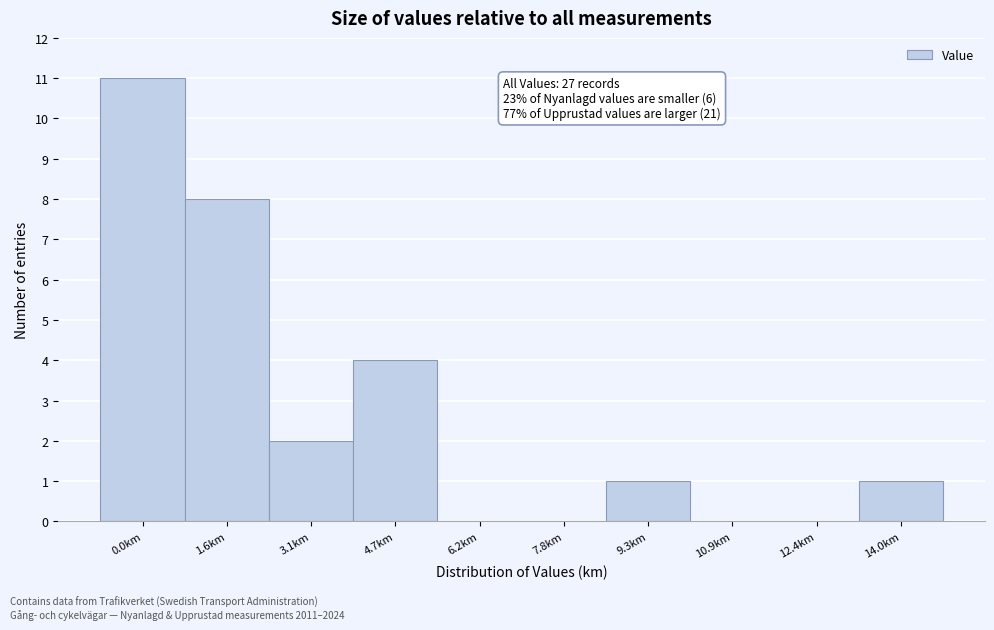

Reading left to right, extract all data points from this chart.

0.0km=11	1.6km=8	3.1km=2	4.7km=4	6.2km=0	7.8km=0	9.3km=1	10.9km=0	12.4km=0	14.0km=1